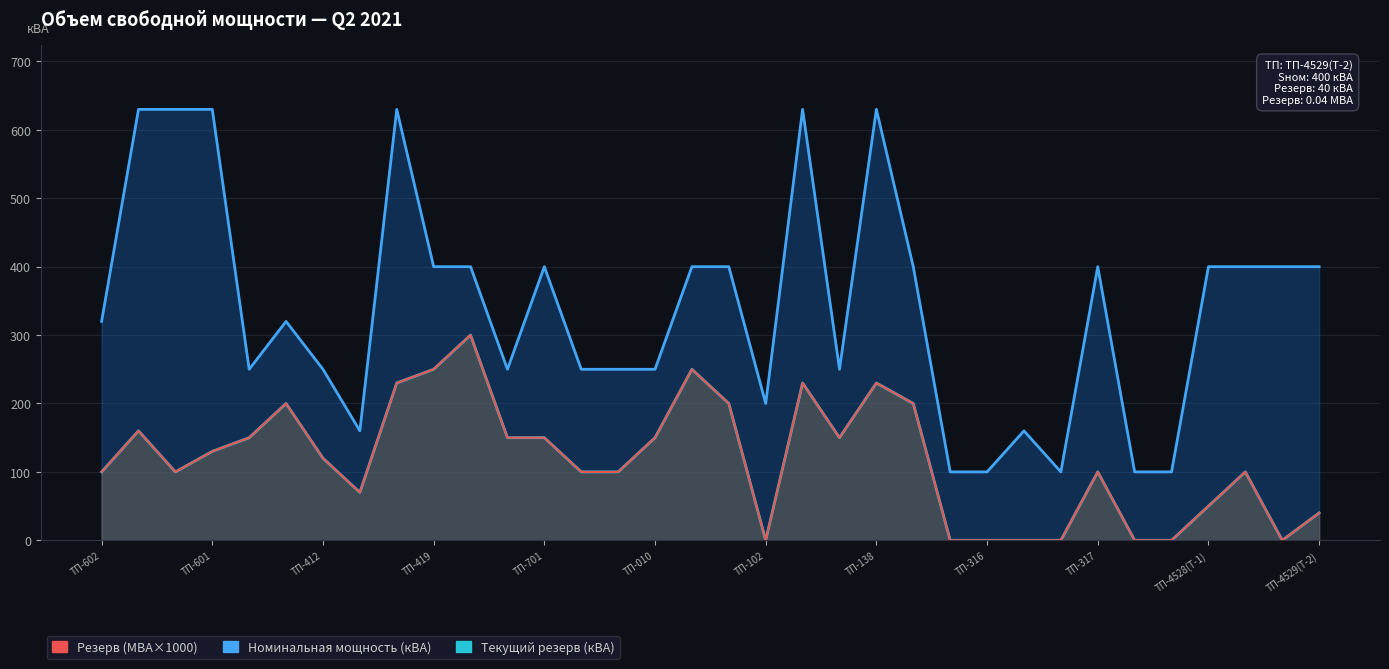

At how many categories does at least one series exceed 504?

6